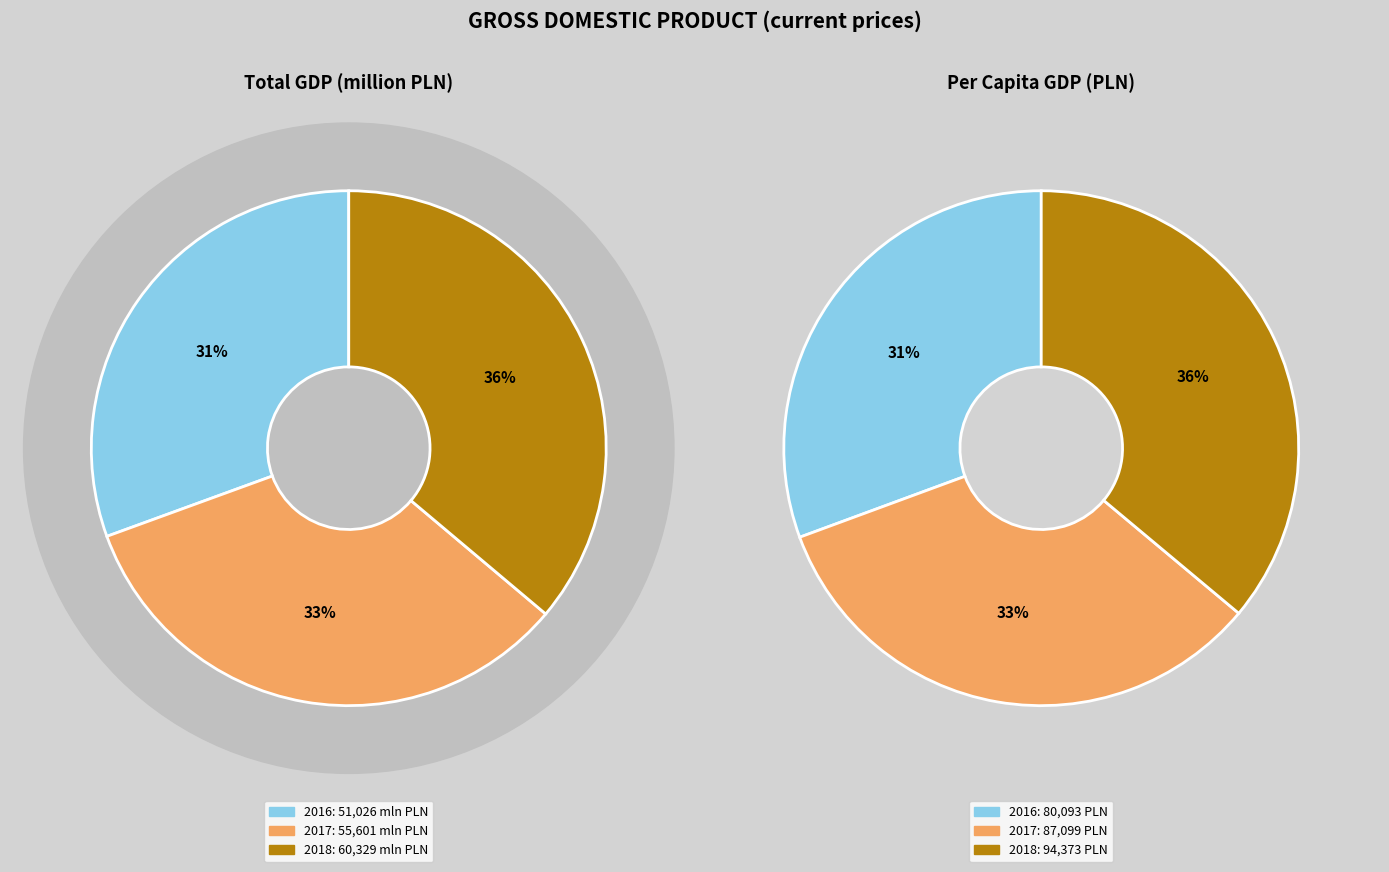

To the nearest percent, what is the average slice percentage?

33%